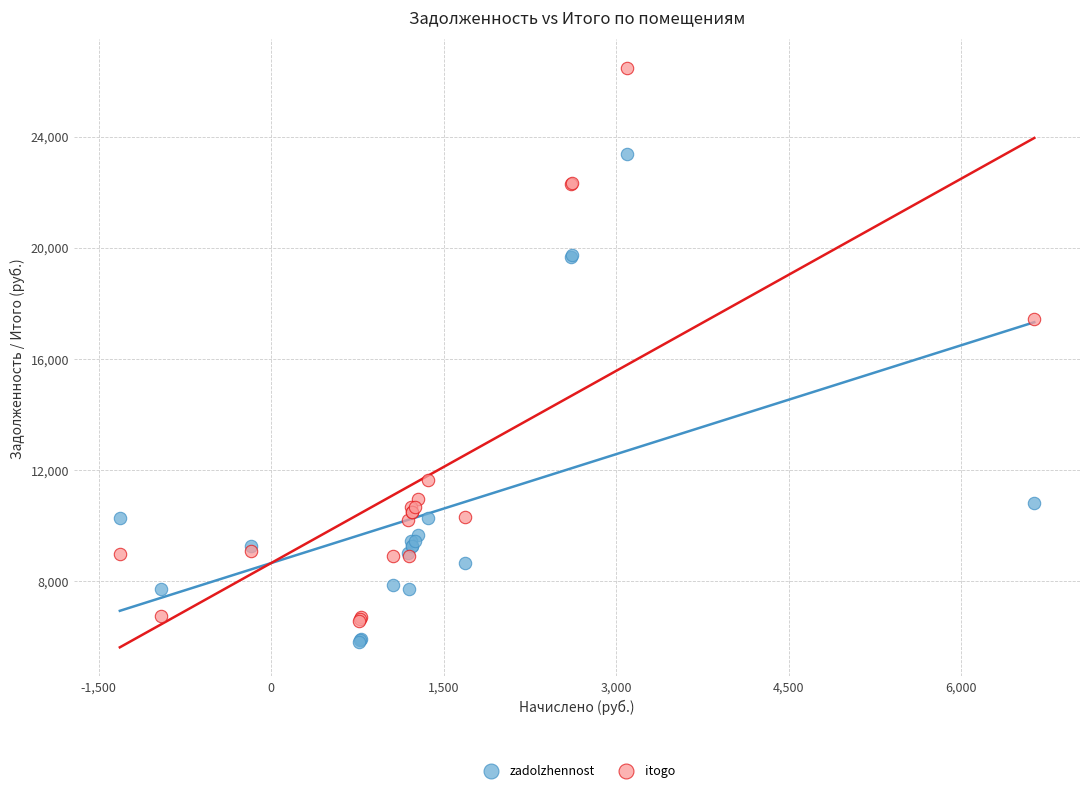

Which series reaches the minimum Y coordinate?

zadolzhennost